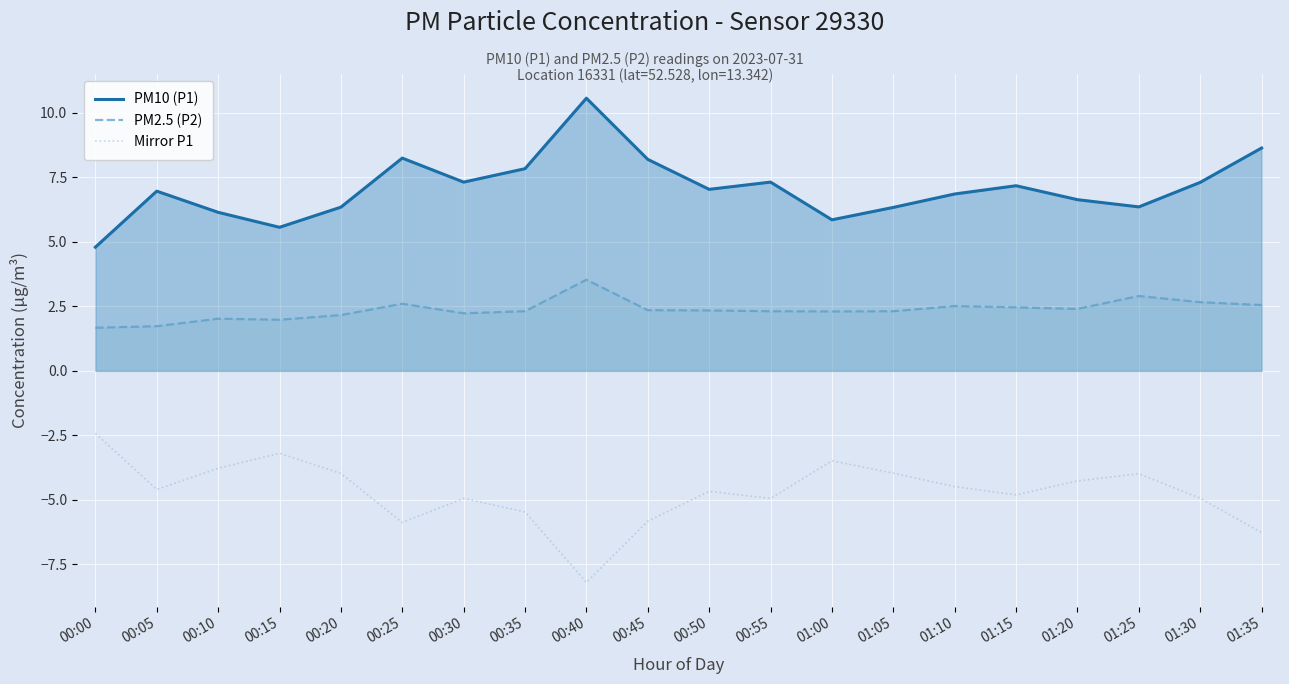

What is the difference between the PM10 (P1) values at 00:35 and 01:10?

1.0